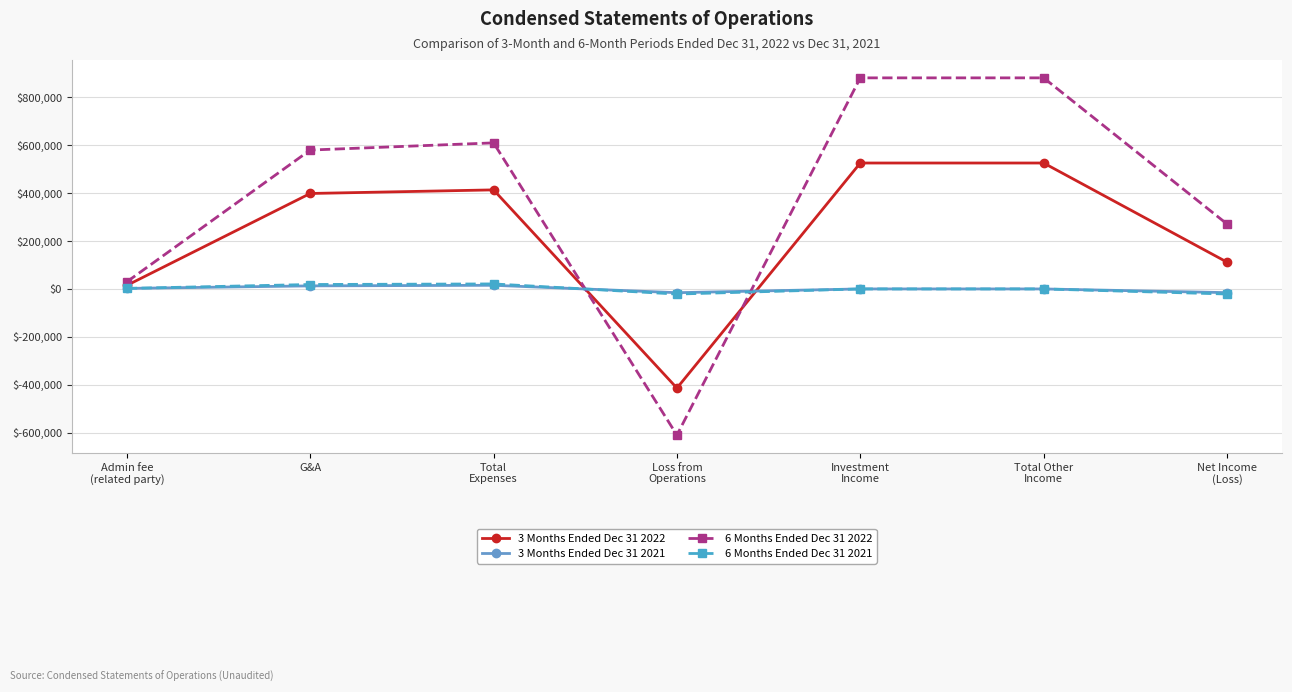

What is the minimum value for 6 Months Ended Dec 31 2022?

-610199